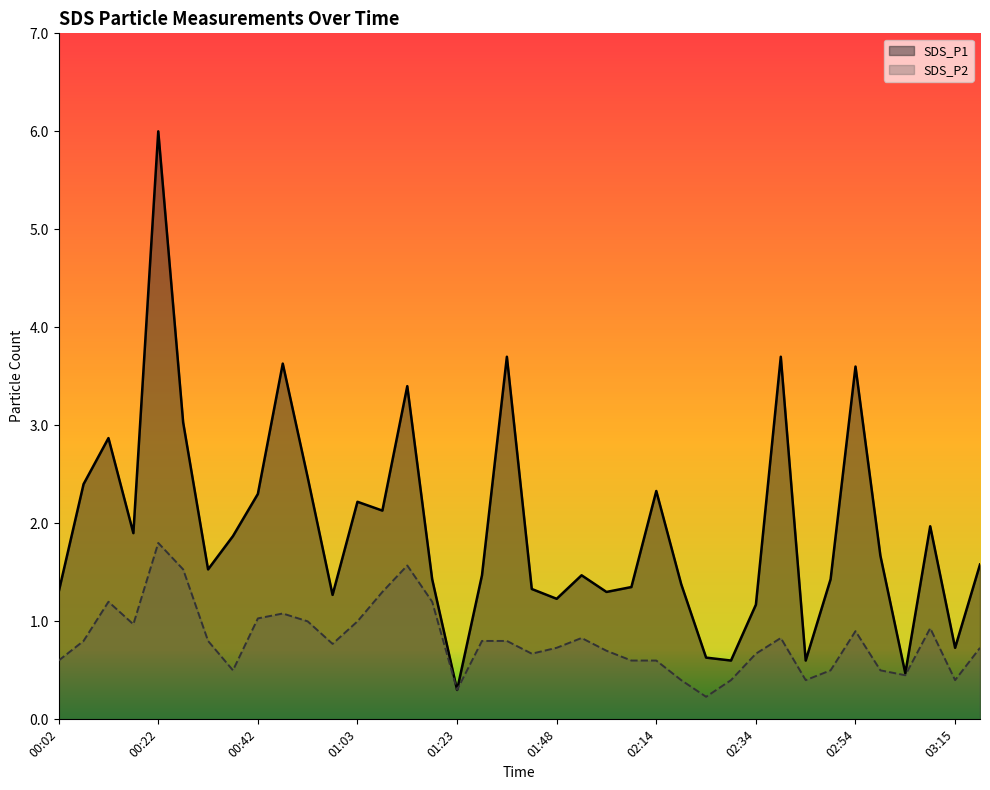

In SDS_P1, how many points are higher than both neighbors (excluding endpoints)?

11